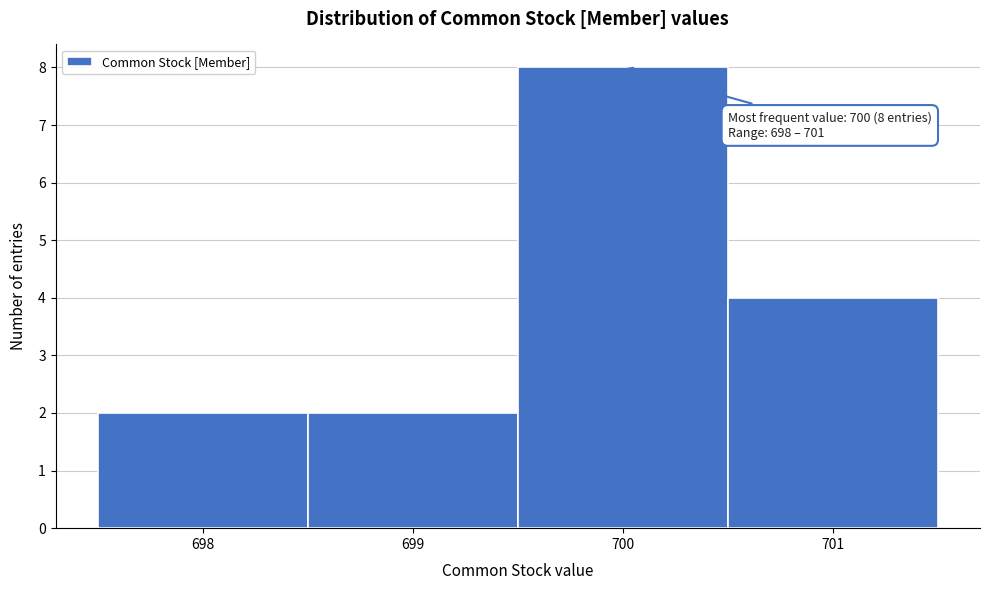

Over which range of the x-axis is the bar tallest?

699.5 to 700.5